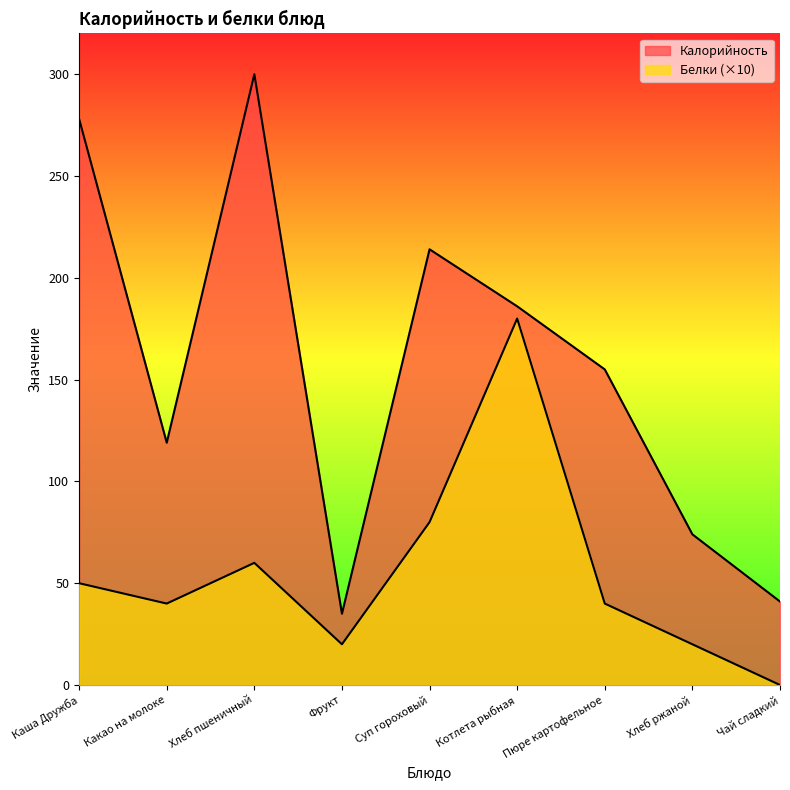

What is the label of the 7th point from the left?

Пюре картофельное